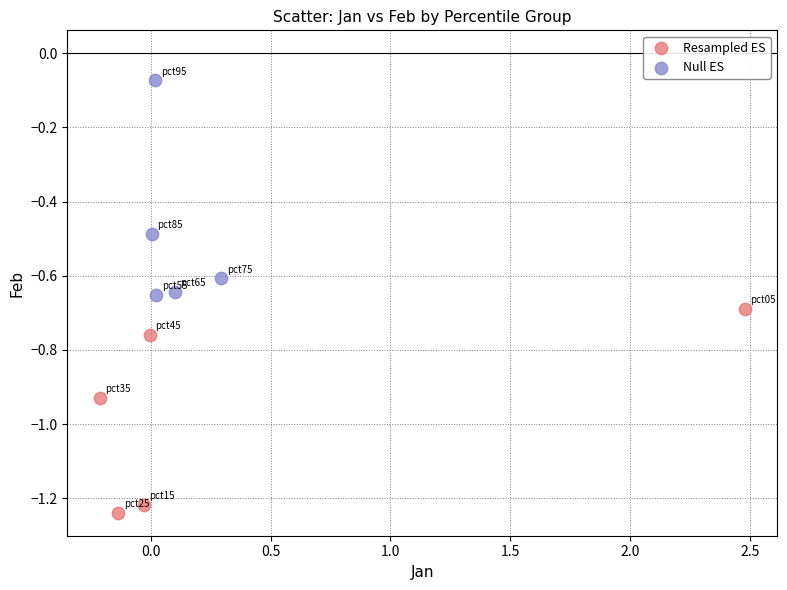

Which series reaches the minimum Y coordinate?

Resampled ES